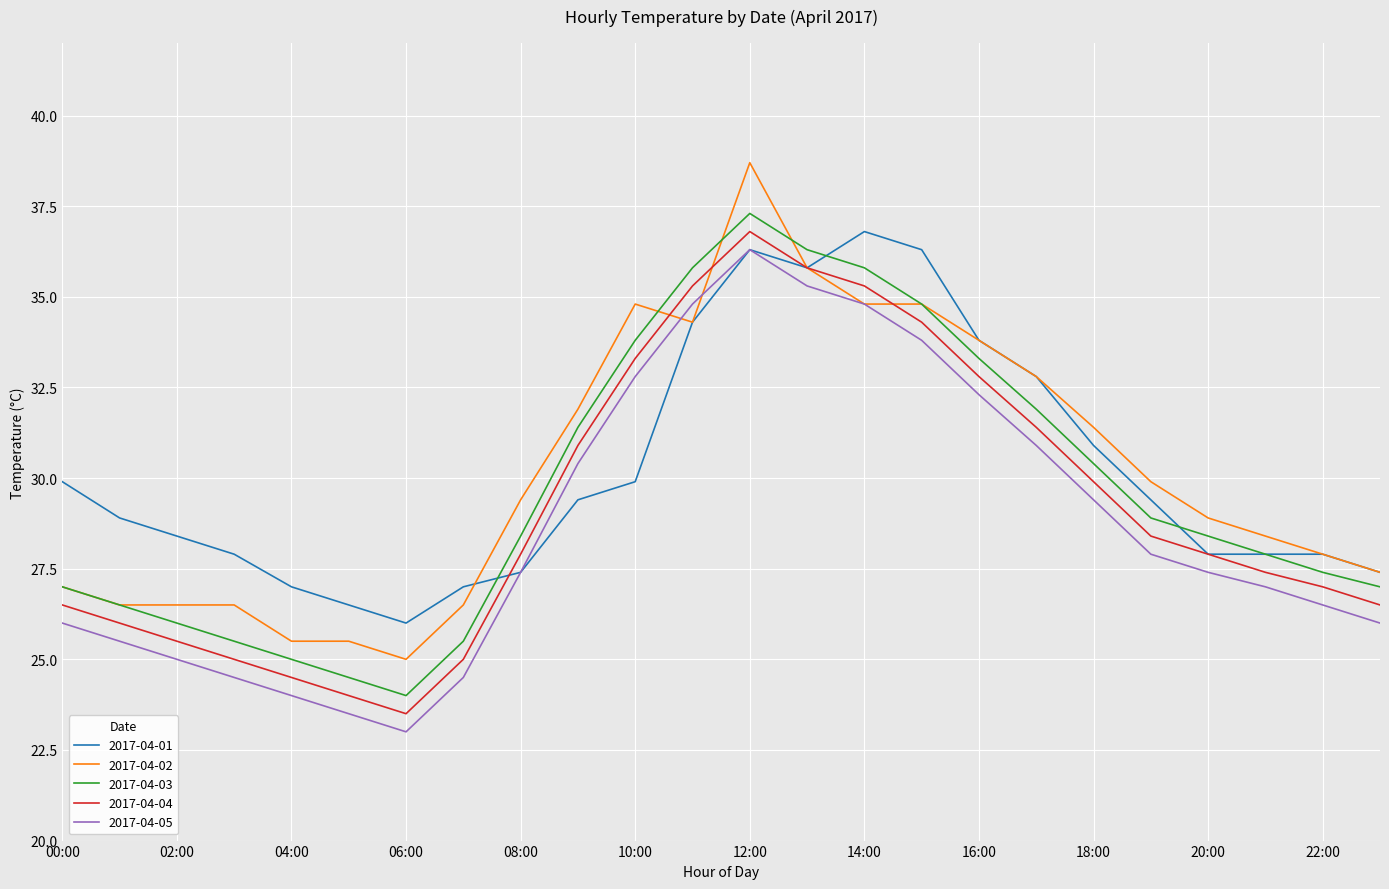

True or false: 2017-04-03 and 2017-04-05 cross at least once.

False